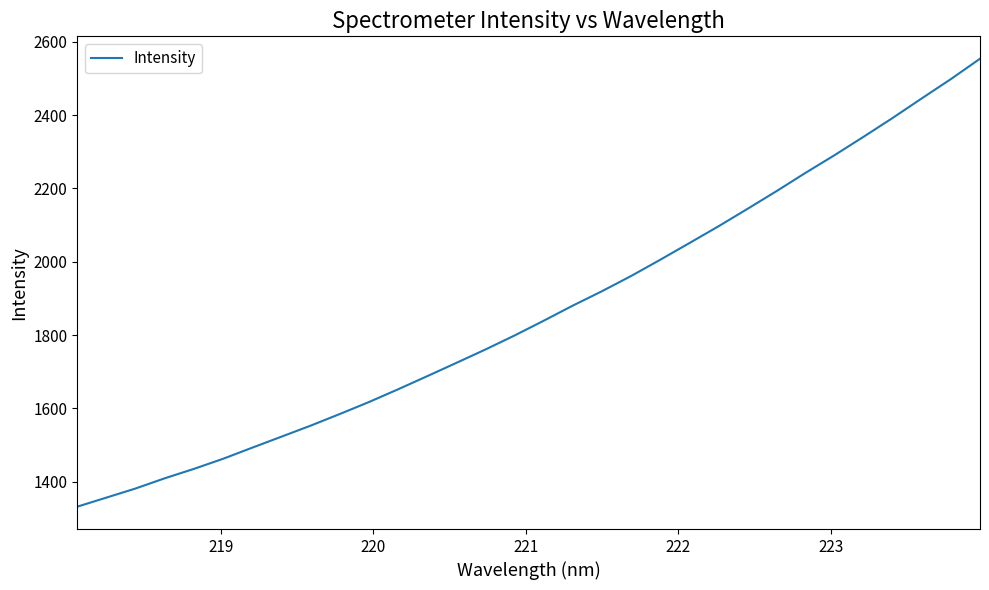

What is the sum of all values?

59620.2